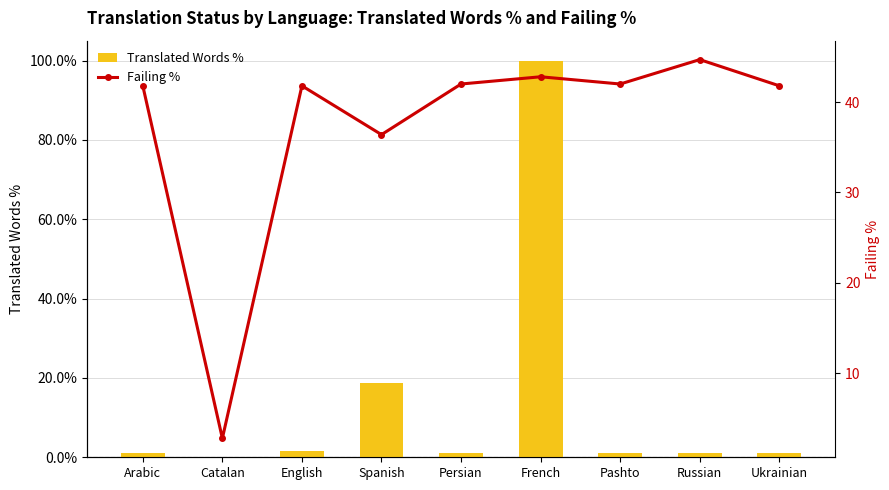

How many values in Translated Words % are above zero?

8